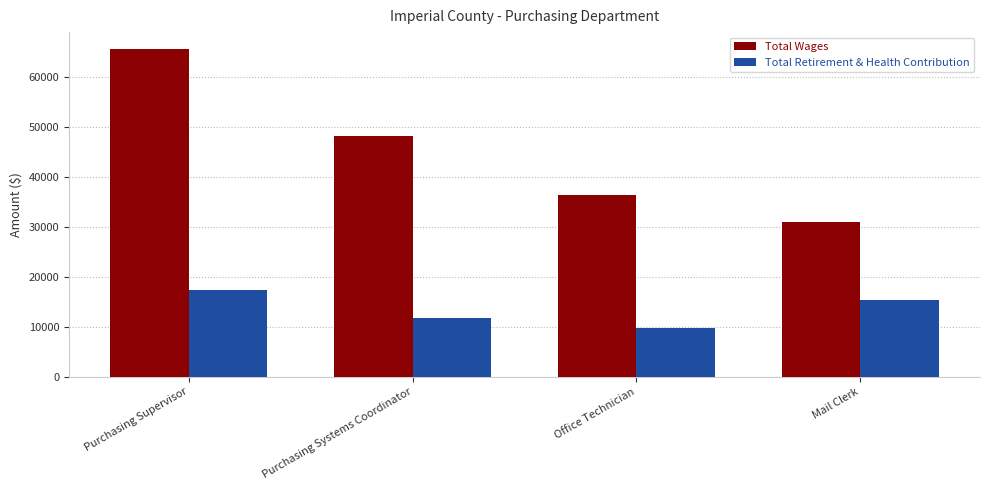

Between Purchasing Systems Coordinator and Mail Clerk, which series saw the biggest shift?

Total Wages